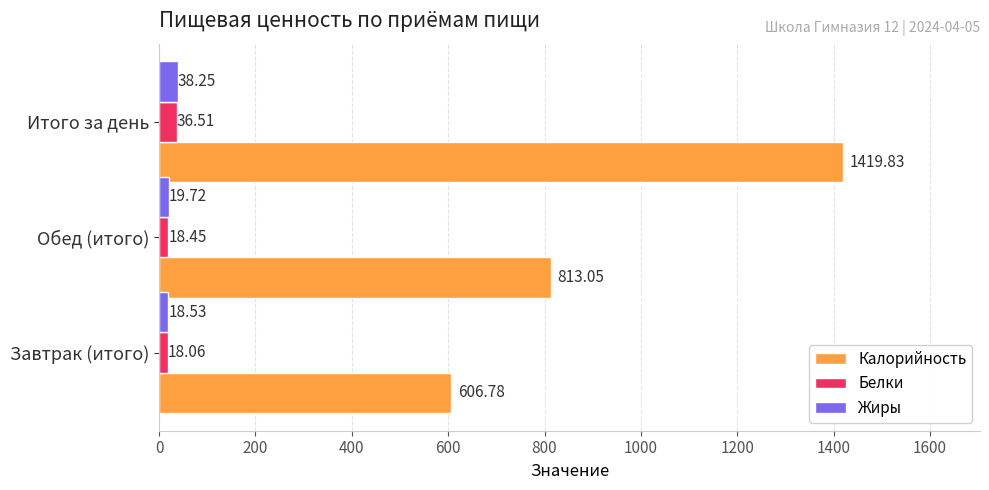

At which label is Жиры closest to 28?

Обед (итого)